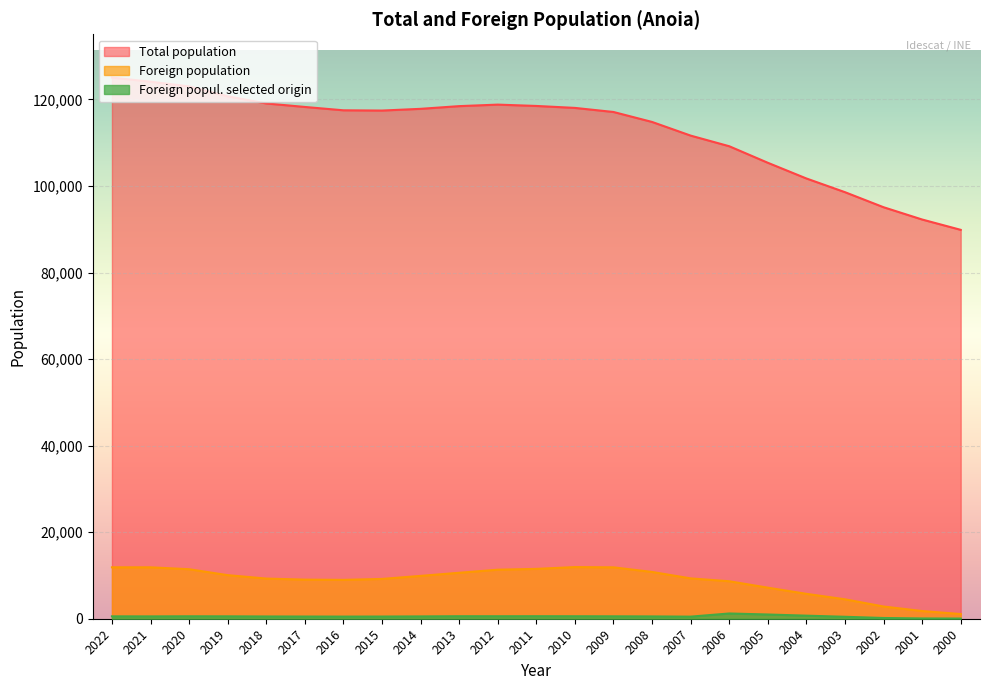

How many lines are shown in the chart?

3